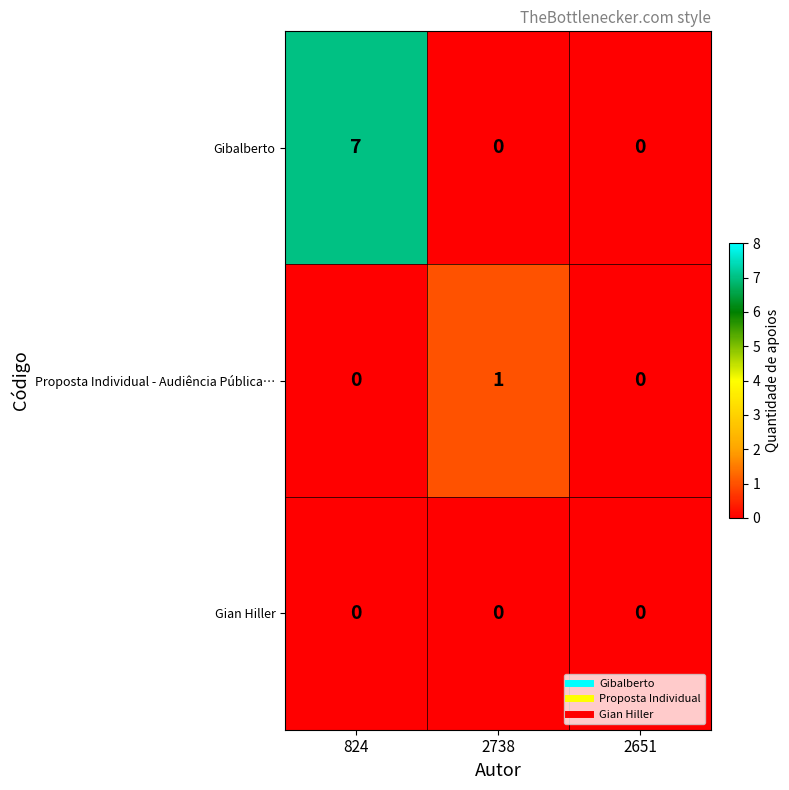

Reading left to right, what are all the values shown in this chart?

Gibalberto: 824=7	2738=0	2651=0
Proposta Individual - Audiência Pública…: 824=0	2738=1	2651=0
Gian Hiller: 824=0	2738=0	2651=0